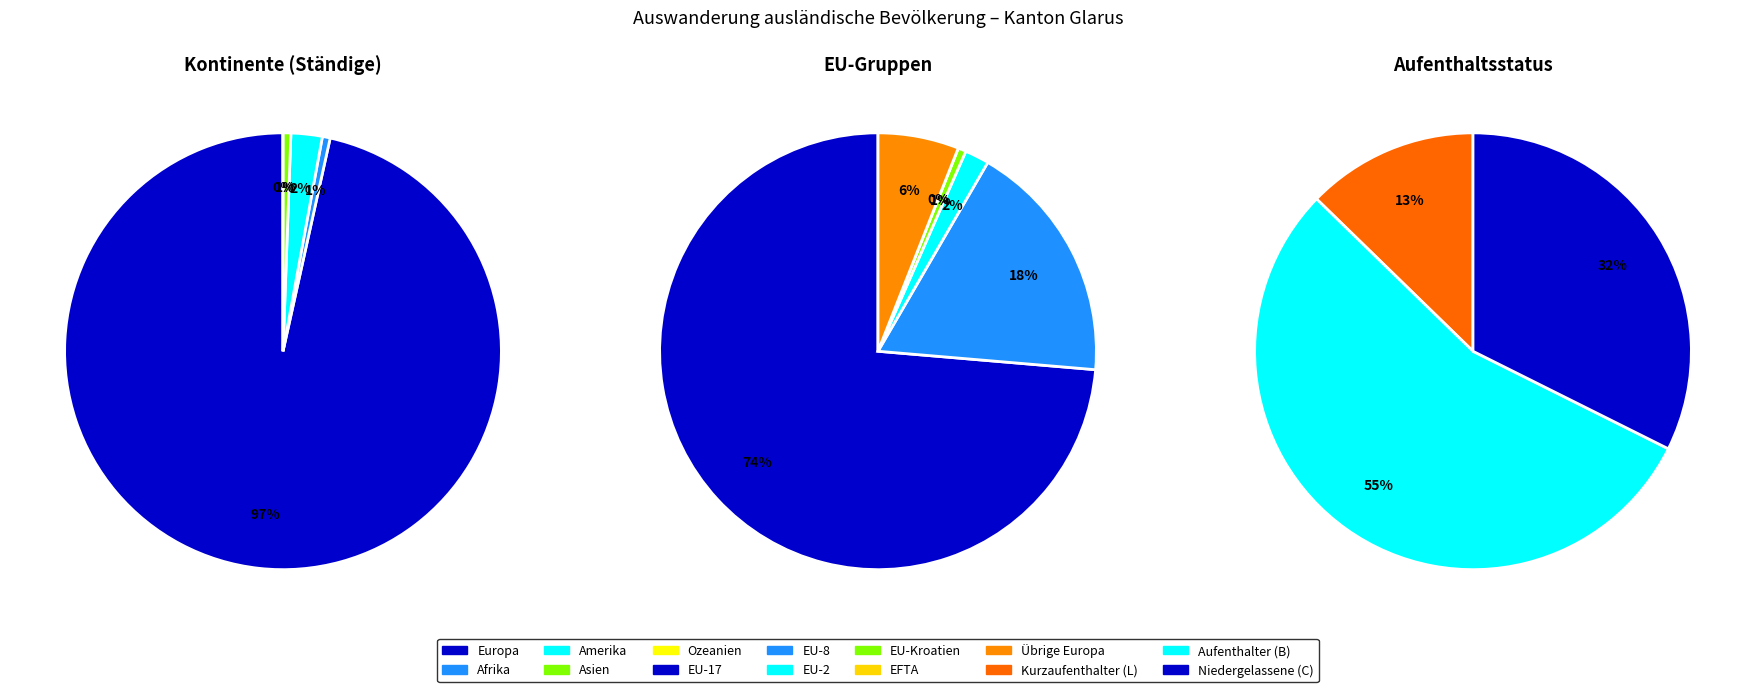

Do Afrika and Asien together represent more than half of the pie?

No